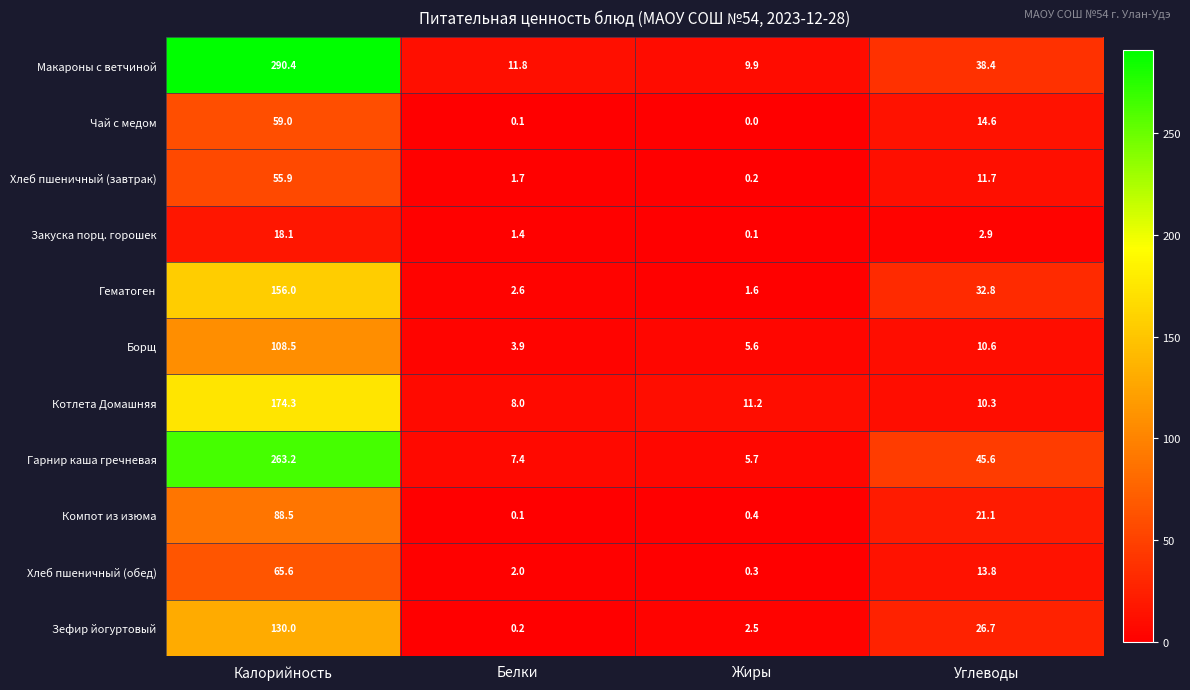

At how many categories does at least one series exceed 215?

1